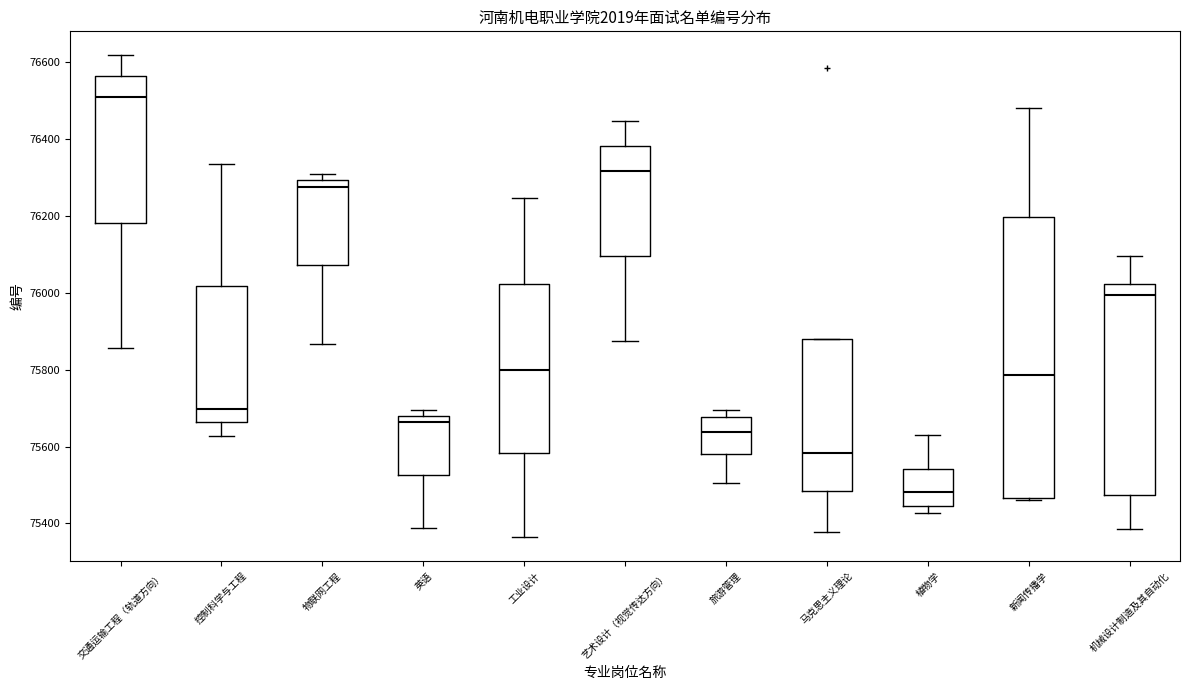

Reading left to right, transcribe this box plot: for each box, give where its median line is, the range the box spans, and where its two whiskers end, as read against the y-axis. The values are not printed on the chart, so give them approximately, as read against the axis.

交通运输工程（轨道方向）: median 76500, box 76180 to 76560, whiskers 75860 to 76620
控制科学与工程: median 75700, box 75660 to 76020, whiskers 75620 to 76340
物联网工程: median 76280, box 76080 to 76300, whiskers 75860 to 76300 (just above the box's upper edge)
英语: median 75660, box 75520 to 75680, whiskers 75380 to 75700
工业设计: median 75800, box 75580 to 76020, whiskers 75360 to 76240
艺术设计（视觉传达方向）: median 76320, box 76100 to 76380, whiskers 75880 to 76440
旅游管理: median 75640, box 75580 to 75680, whiskers 75500 to 75700
马克思主义理论: median 75580, box 75480 to 75880, whiskers 75380 to 75880
植物学: median 75480, box 75440 to 75540, whiskers 75420 to 75620
新闻传播学: median 75780, box 75460 to 76200, whiskers 75460 (just below the box's lower edge) to 76480
机械设计制造及其自动化: median 76000, box 75480 to 76020, whiskers 75380 to 76100